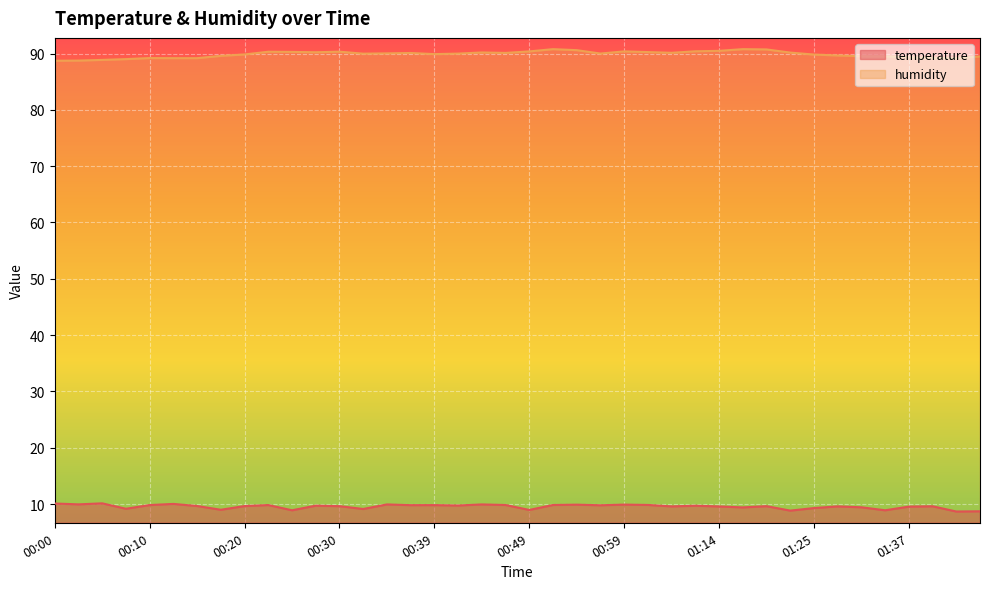

How many interior local peaks does the temperature series have?

13